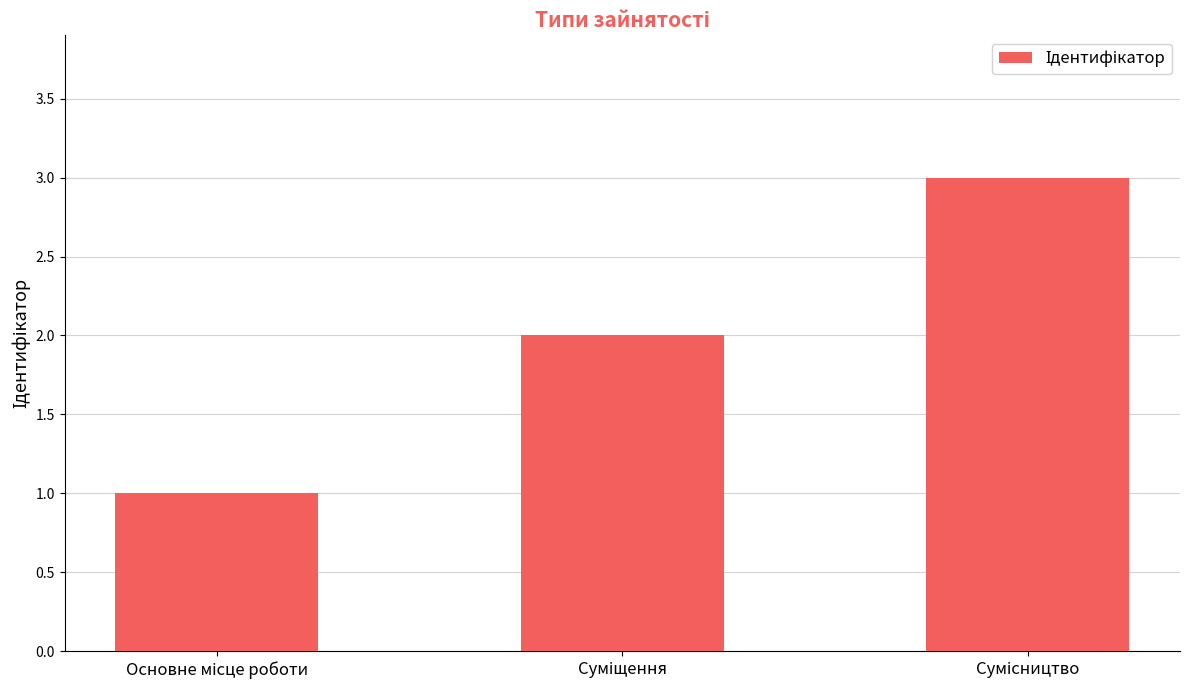

What is the maximum value shown in the chart?

3